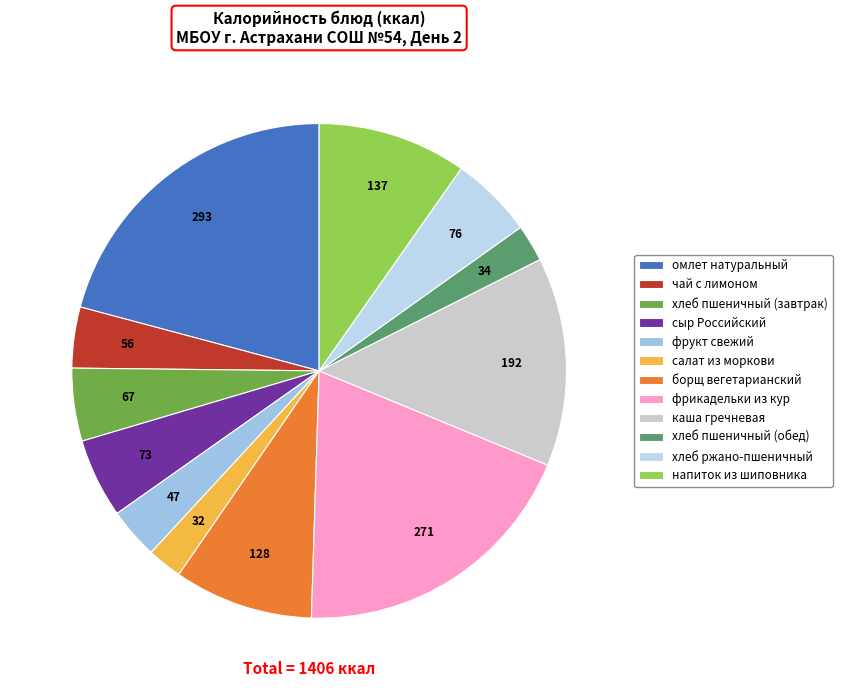

Which has a higher value, борщ вегетарианский or хлеб пшеничный (завтрак)?

борщ вегетарианский